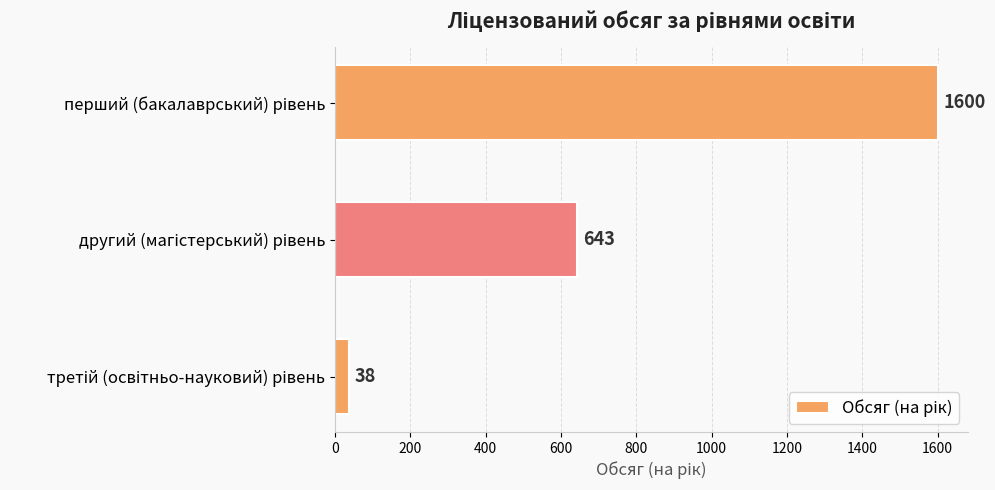

What is the maximum value shown in the chart?

1600